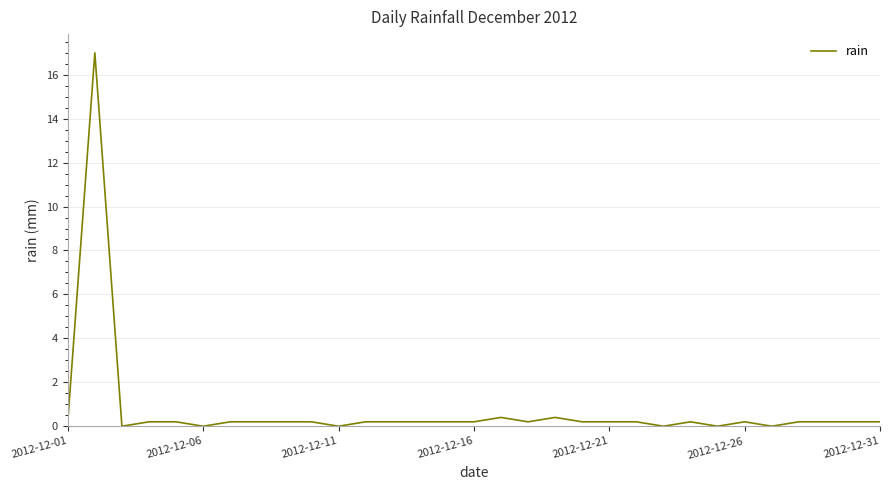

Reading left to right, what are all the values shown in this chart?

0.2	17.0	0.0	0.2	0.2	0.0	0.2	0.2	0.2	0.2	0.0	0.2	0.2	0.2	0.2	0.2	0.4	0.2	0.4	0.2	0.2	0.2	0.0	0.2	0.0	0.2	0.0	0.2	0.2	0.2	0.2